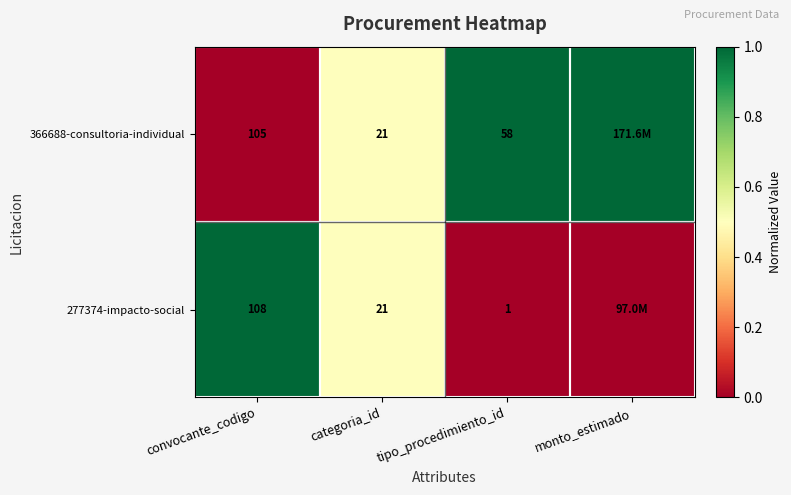

Rank the series at tipo_procedimiento_id from lowest to highest value.

277374-impacto-social, 366688-consultoria-individual